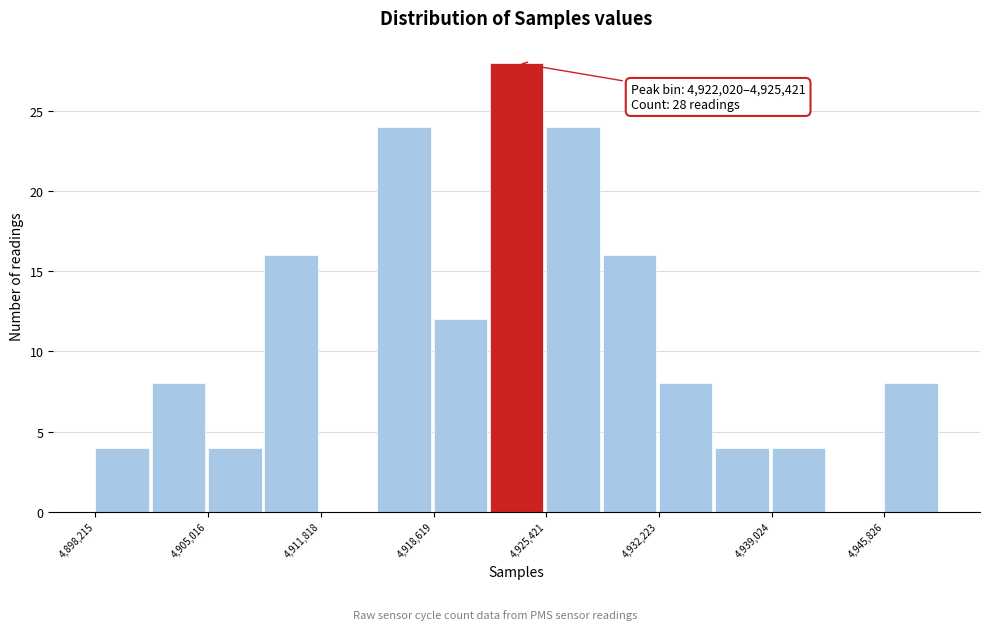

Around what value on the x-axis is the tallest bar? Give the approximate position of its centre, as read against the axis.

4924000